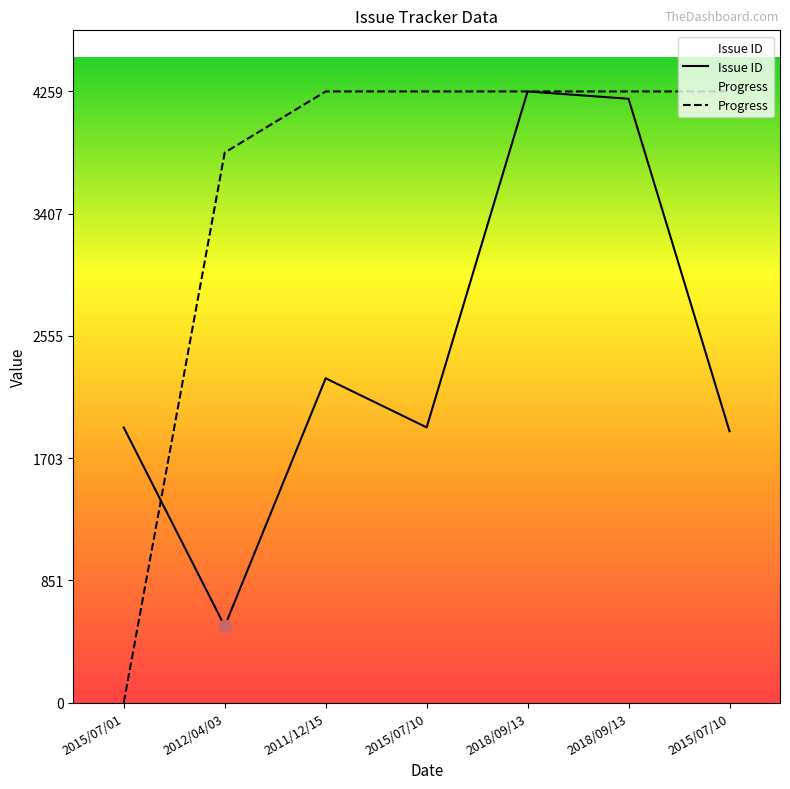

Which series contains the lowest Y value?

Progress